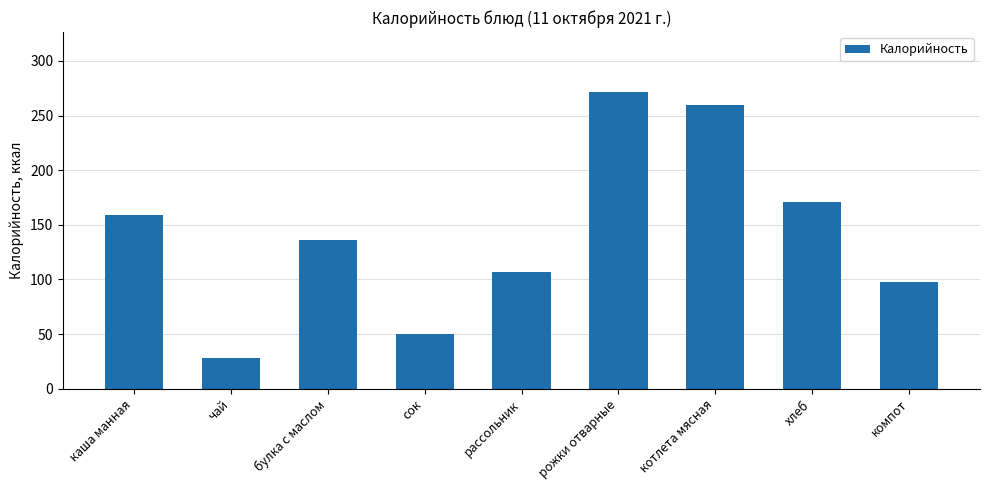

How many values are below 136?

4